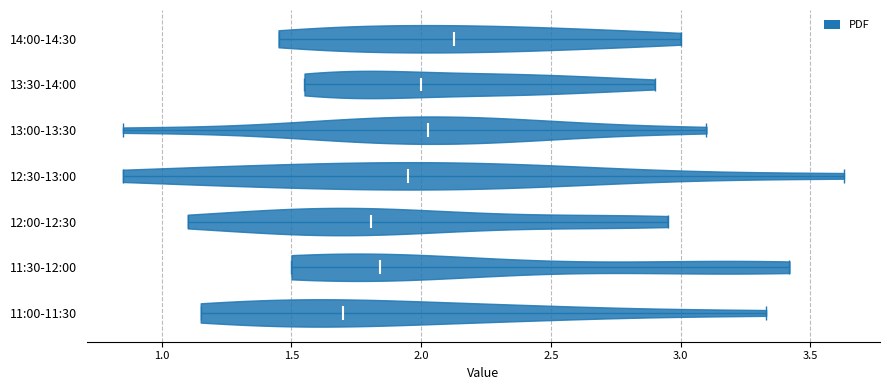

Which violin has the furthest to the right median line?

14:00-14:30